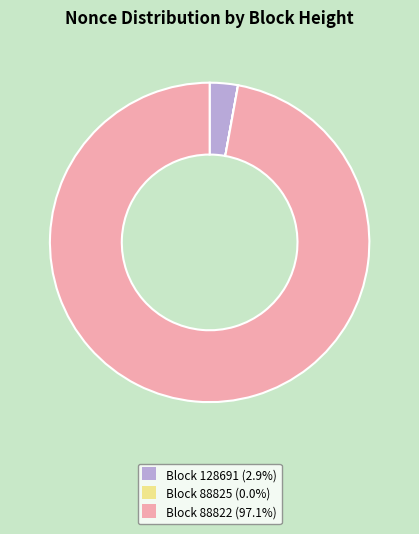

Is there any slice that represents more than half of the pie?

Yes